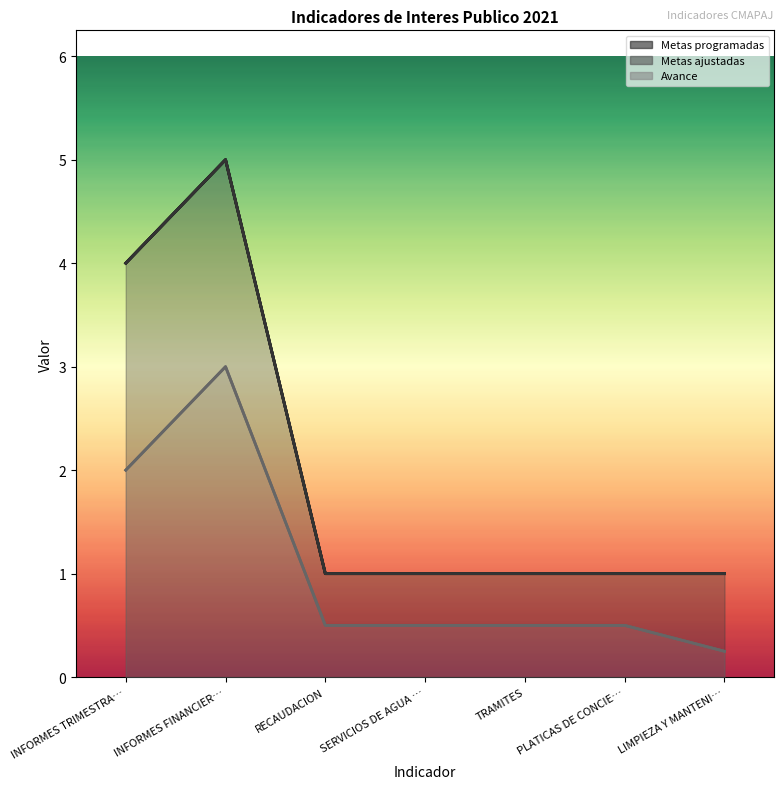

What is the total value across all series at LIMPIEZA Y MANTENI…?

2.2